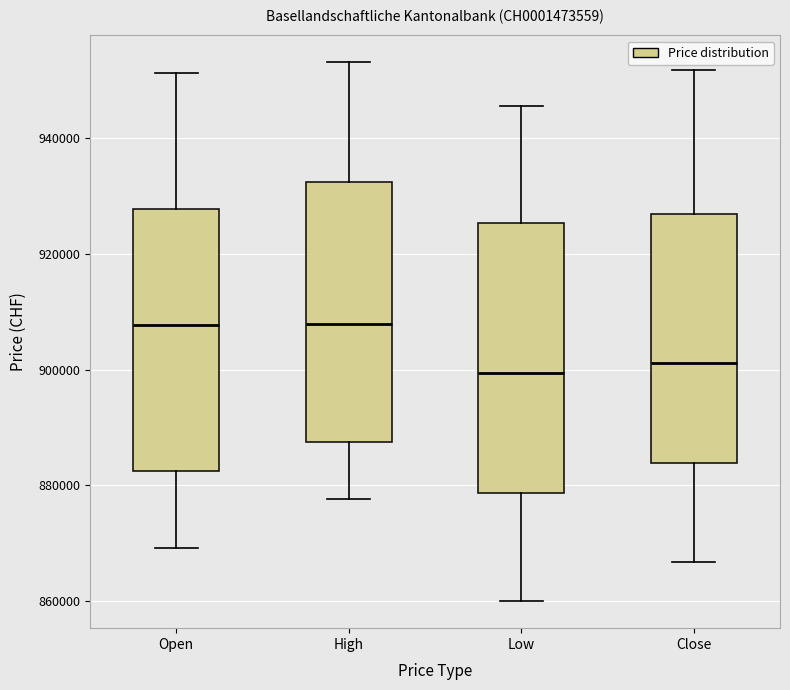

Where does the median line of the box for High sit on the y-axis? The values are not printed on the chart, so give them approximately, as read against the axis.

908000